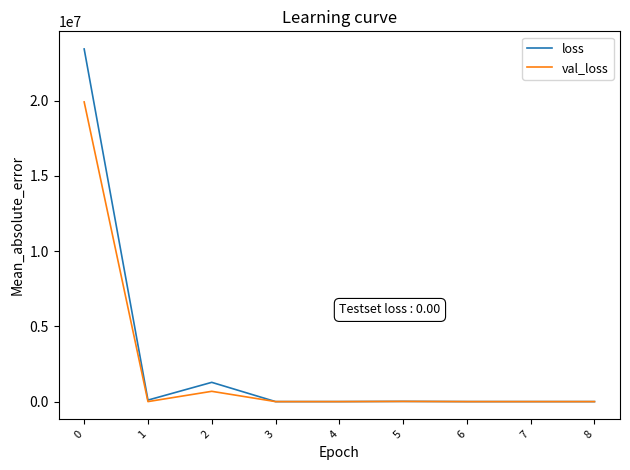

What is the highest value of the val_loss series?

19912623.6